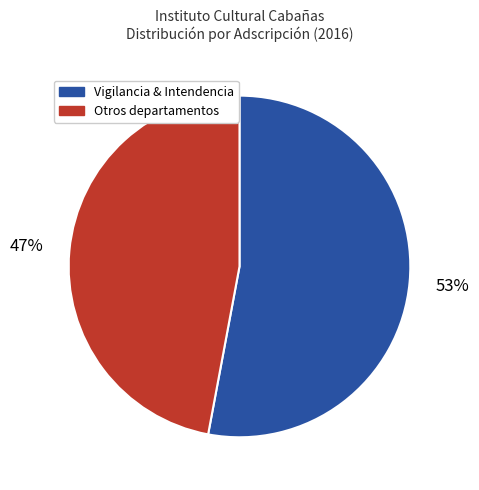

To the nearest percent, what is the difference between the largest and smallest slice percentages?

6%